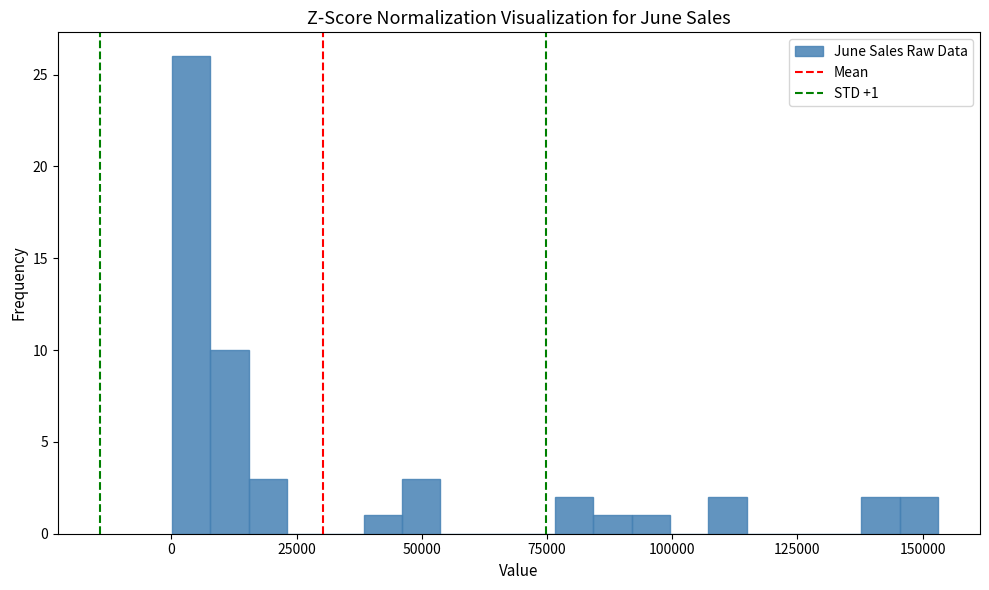

Read against the x-axis, roughly where is the centre of the tallest bar?

5000